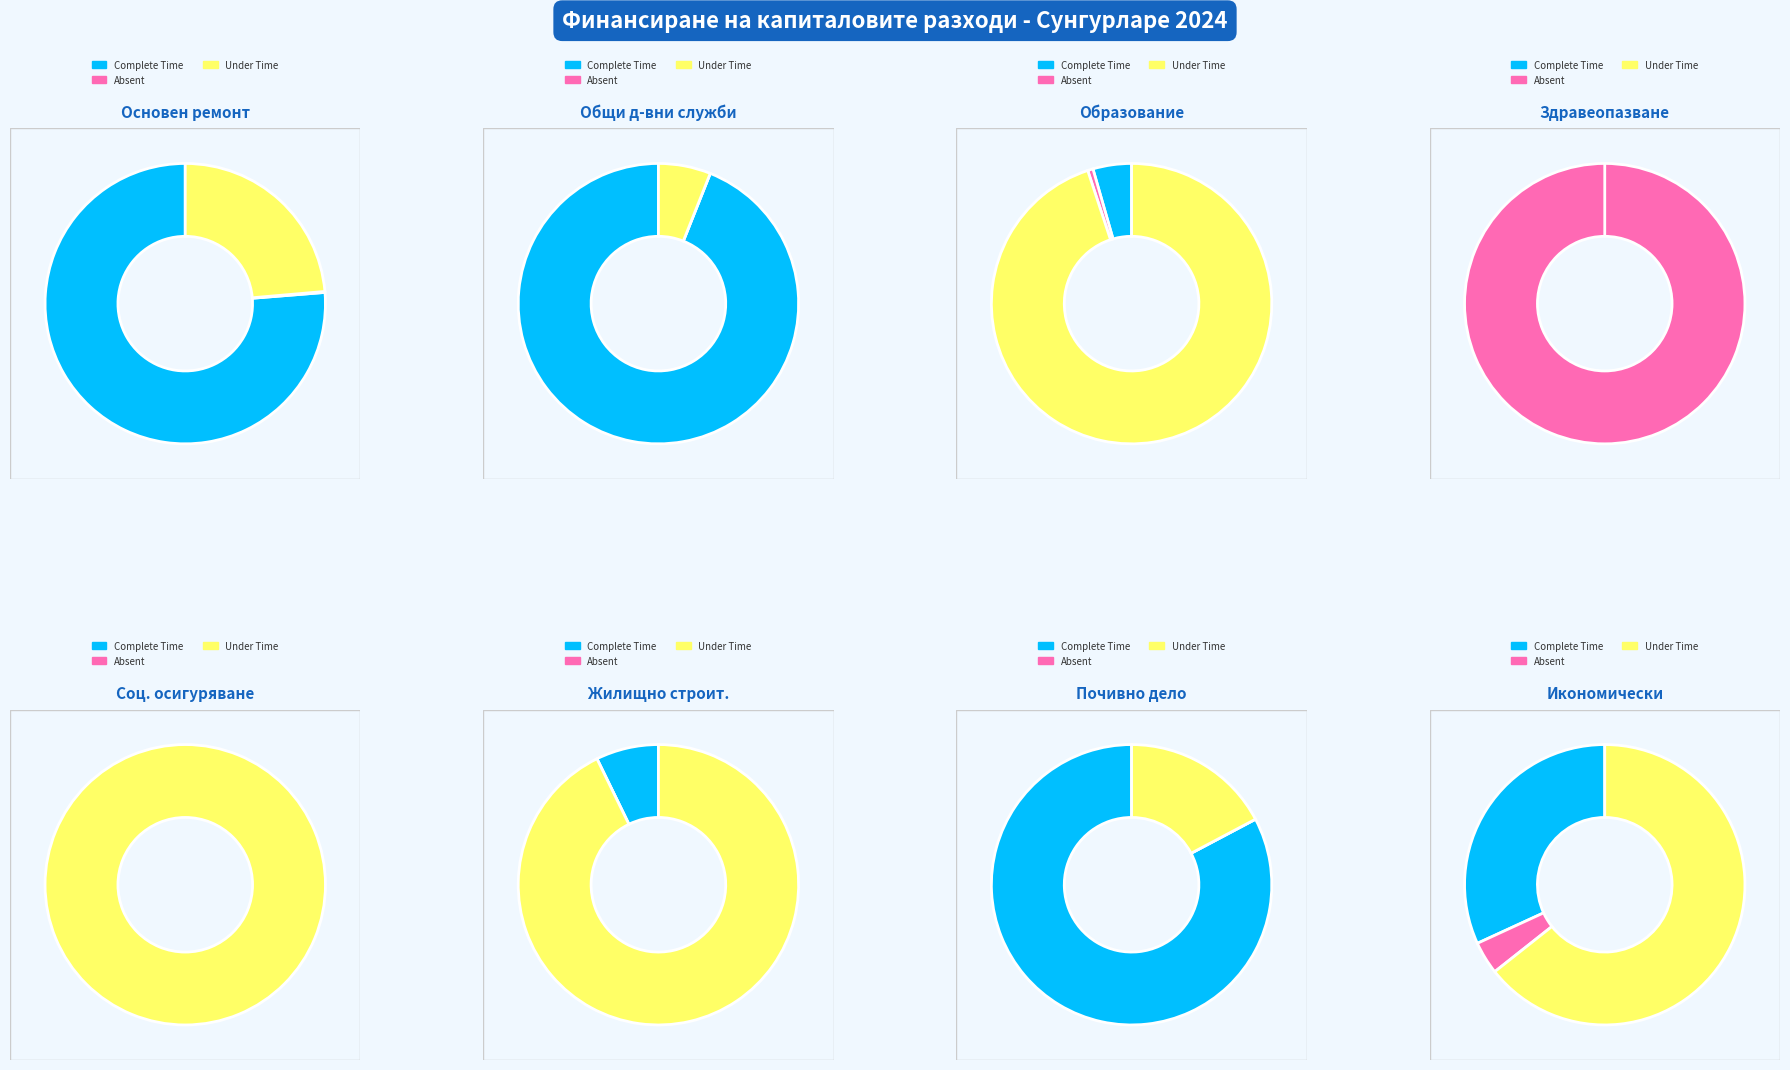

To the nearest percent, what is the average slice percentage?

12%